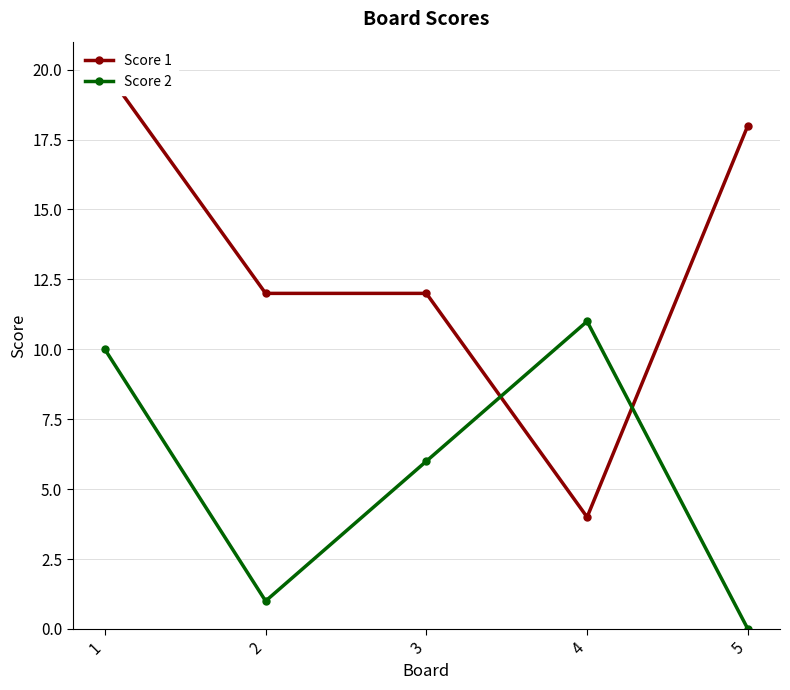

List the series in order of their overall mean, highest first.

Score 1, Score 2